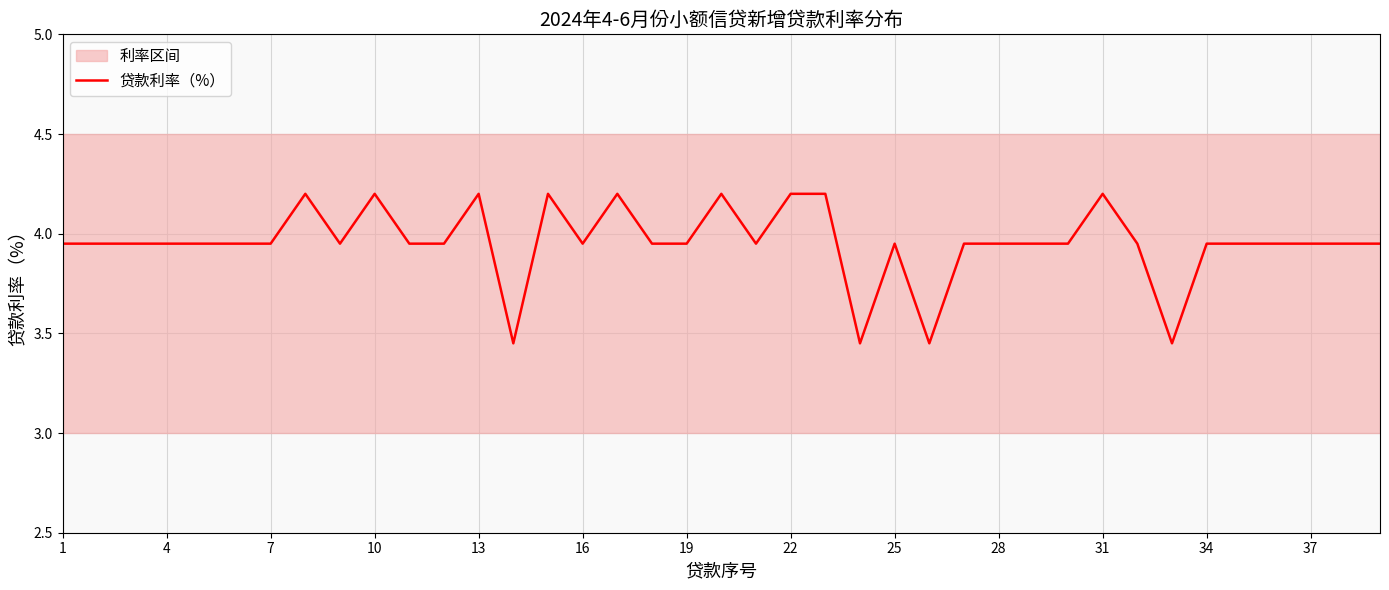

How many points are lower than both their immediate neighbors (excluding endpoints)?

7